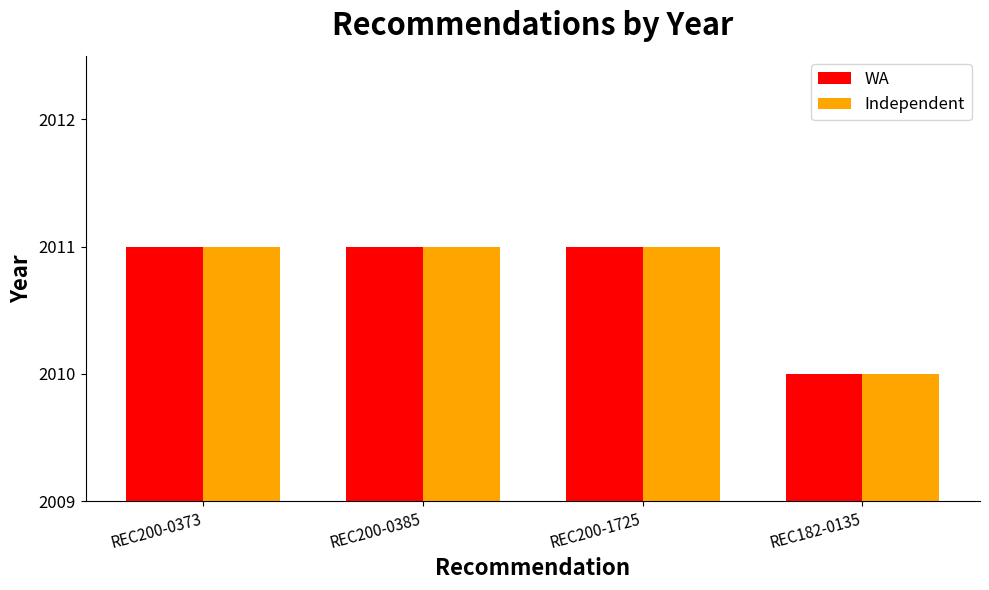

How many groups of bars are there?

4